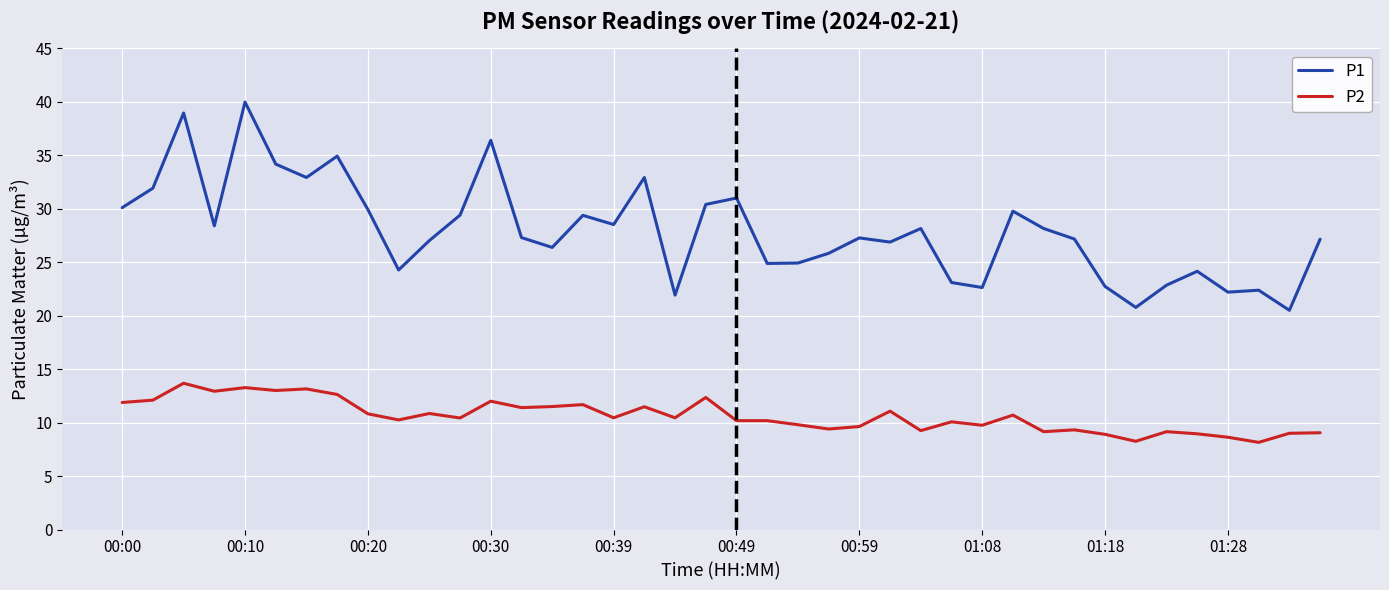

What is the greatest value displayed?

40.0